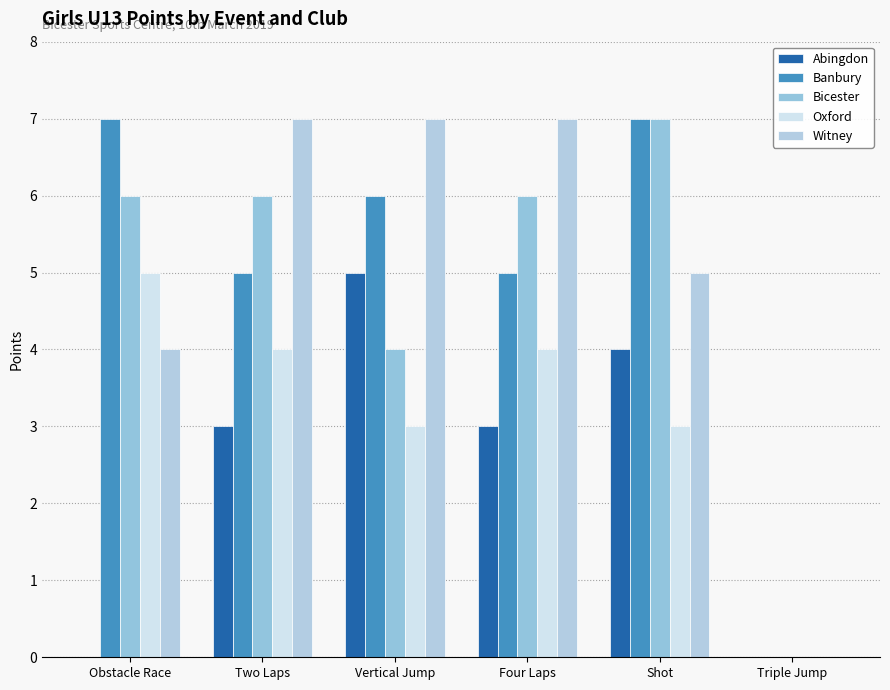

How many data points does each series have?

6